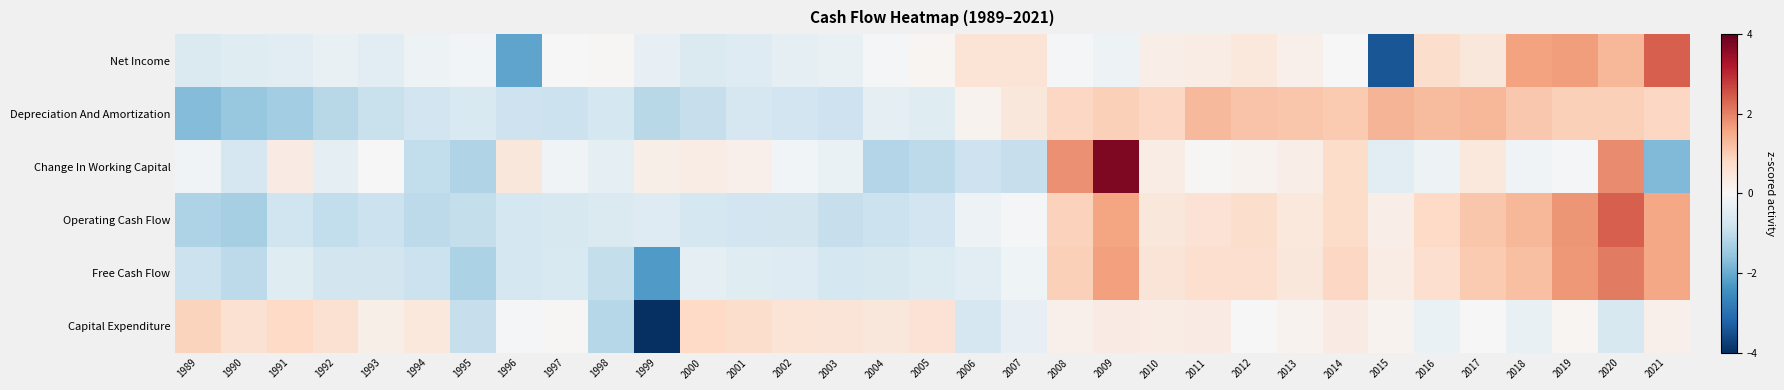

What is the total value across all series at 2004?

-2.6